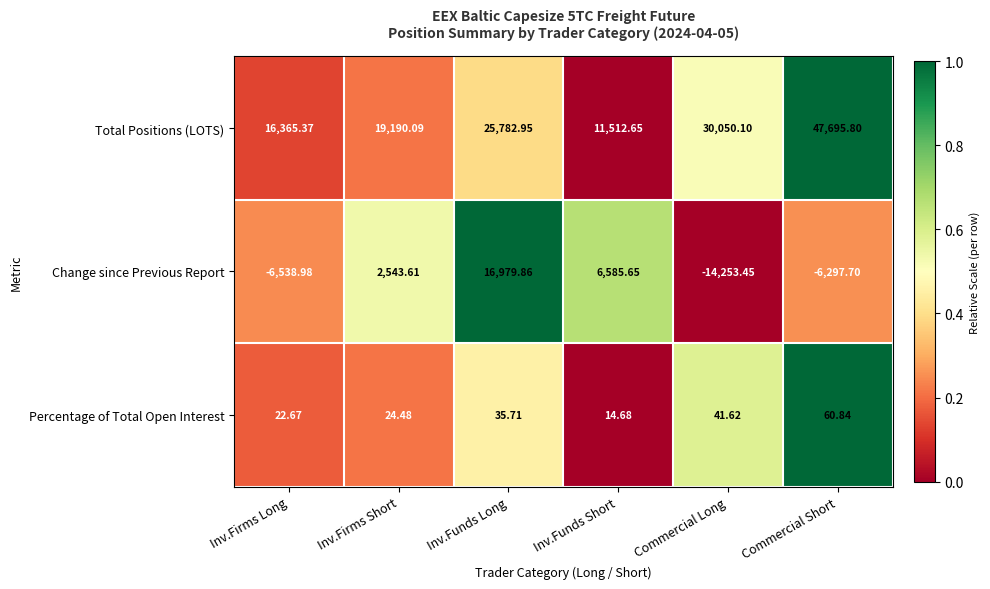

At which category is the sum across all series the highest?

Inv.Funds Long